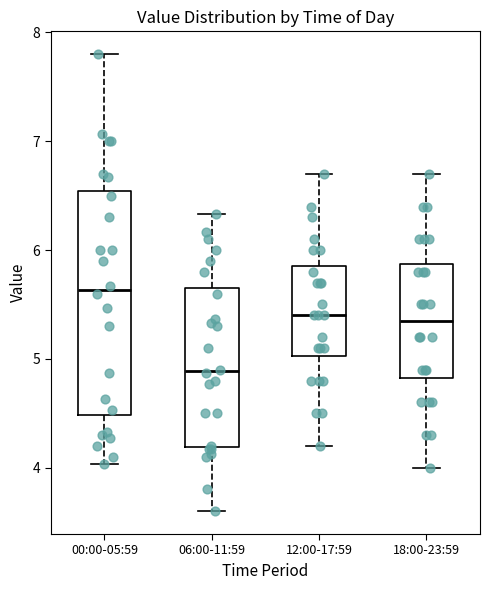

Reading left to right, transcribe this box plot: for each box, give where its median line is, the range the box spans, and where its two whiskers end, as read against the y-axis. The values are not printed on the chart, so give them approximately, as read against the axis.

00:00-05:59: median 5.6, box 4.5 to 6.5, whiskers 4.0 to 7.8
06:00-11:59: median 4.9, box 4.2 to 5.7, whiskers 3.6 to 6.3
12:00-17:59: median 5.4, box 5.0 to 5.9, whiskers 4.2 to 6.7
18:00-23:59: median 5.4, box 4.8 to 5.9, whiskers 4.0 to 6.7